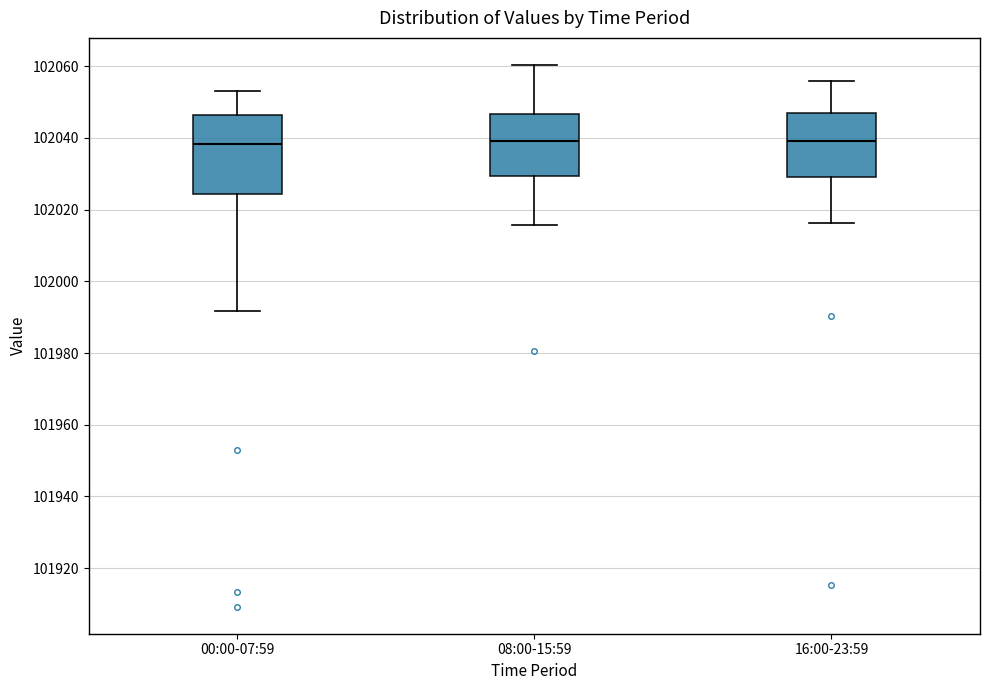

Reading left to right, read every box against the y-axis: the position of its median line, the range the box covers, and the ends of its whiskers. The values are not printed on the chart, so give them approximately, as read against the axis.

00:00-07:59: median 102038, box 102024 to 102046, whiskers 101992 to 102054
08:00-15:59: median 102040, box 102030 to 102046, whiskers 102016 to 102060
16:00-23:59: median 102040, box 102030 to 102046, whiskers 102016 to 102056